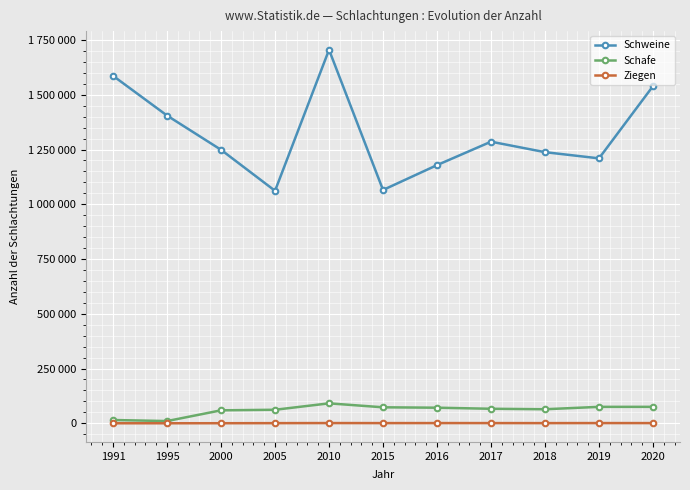

Is this an area chart (filled region under the line)?

No